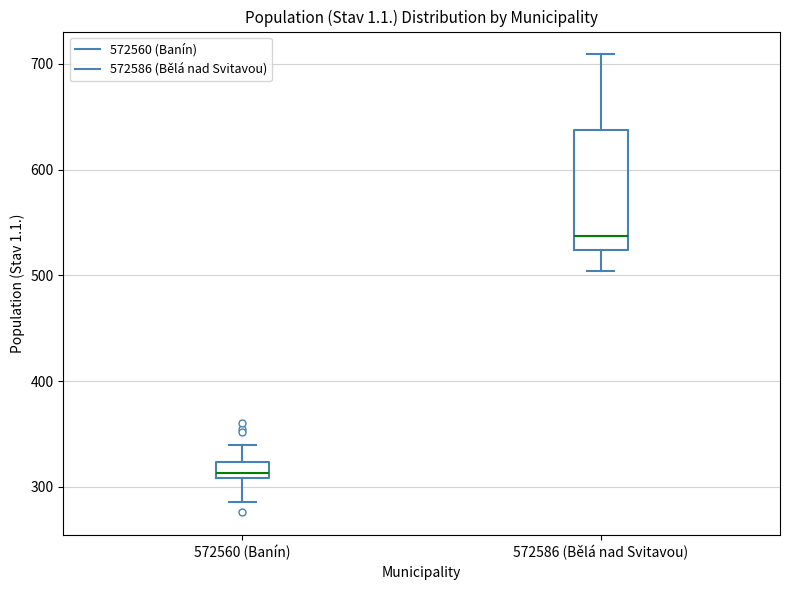

Reading left to right, transcribe this box plot: for each box, give where its median line is, the range the box spans, and where its two whiskers end, as read against the y-axis. The values are not printed on the chart, so give them approximately, as read against the axis.

572560 (Banín): median 310 (just above the box's lower edge), box 310 to 320, whiskers 290 to 340
572586 (Bělá nad Svitavou): median 540, box 520 to 640, whiskers 500 to 710